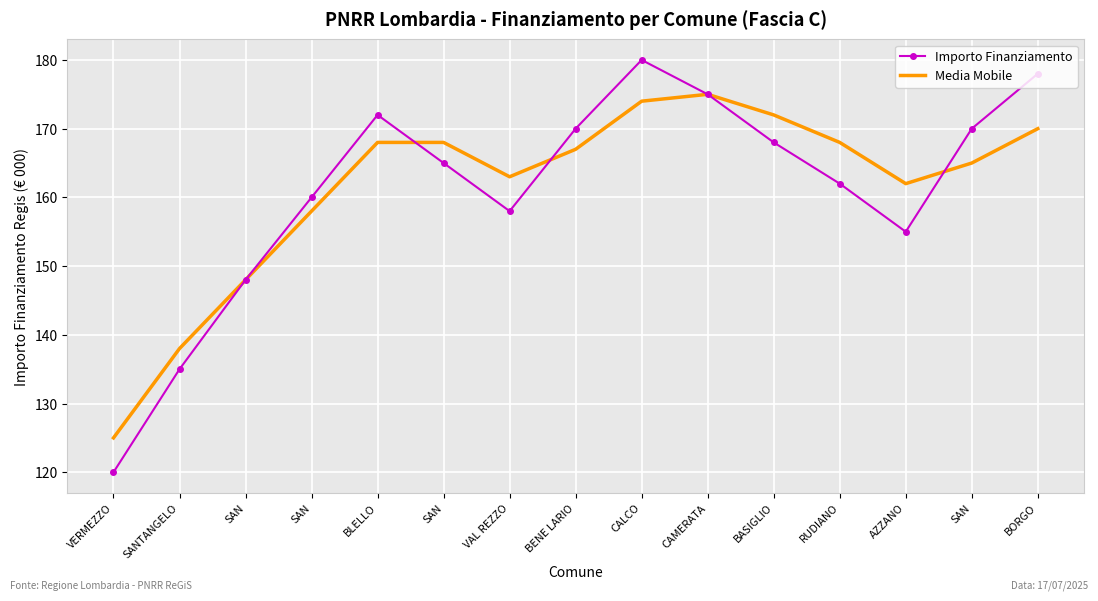

What are all the series names shown in the legend?

Importo Finanziamento, Media Mobile